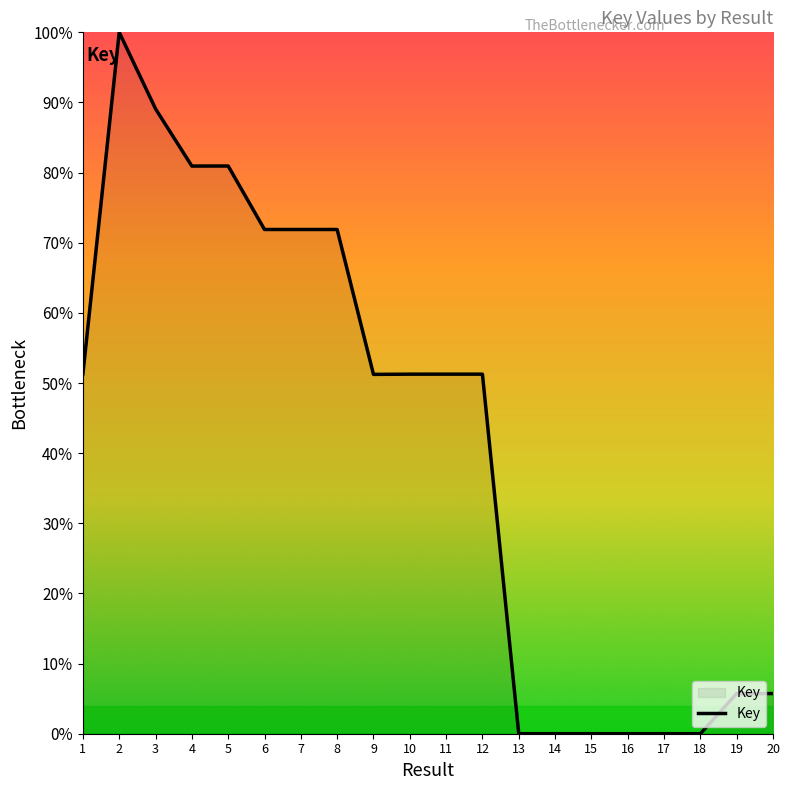

Read the value at 19.

5.7